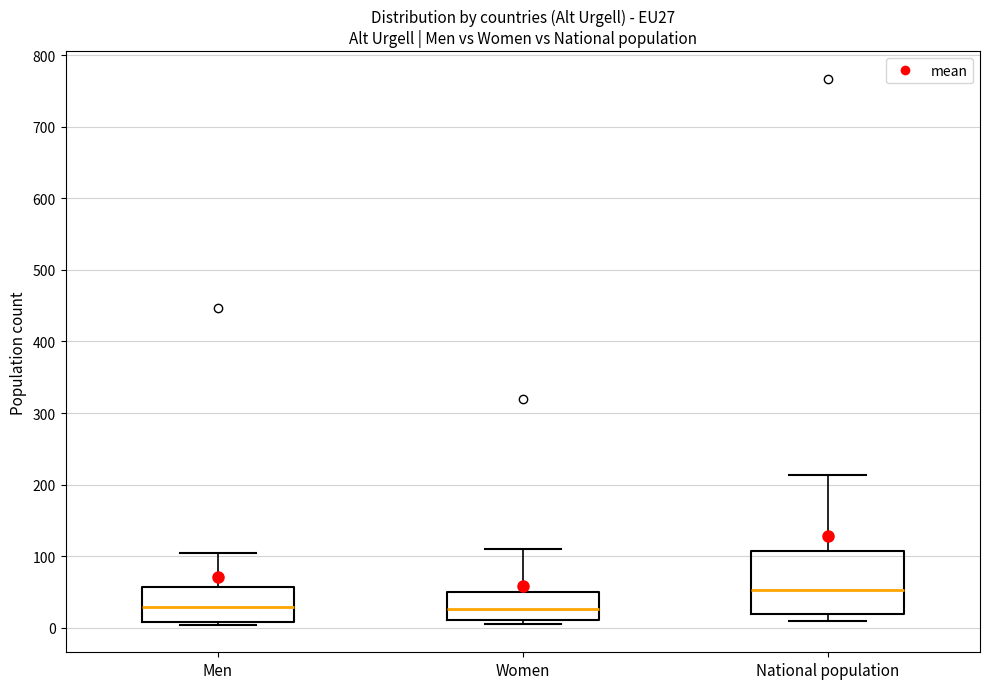

Which box is the tallest, from its lower edge to its upper edge?

National population